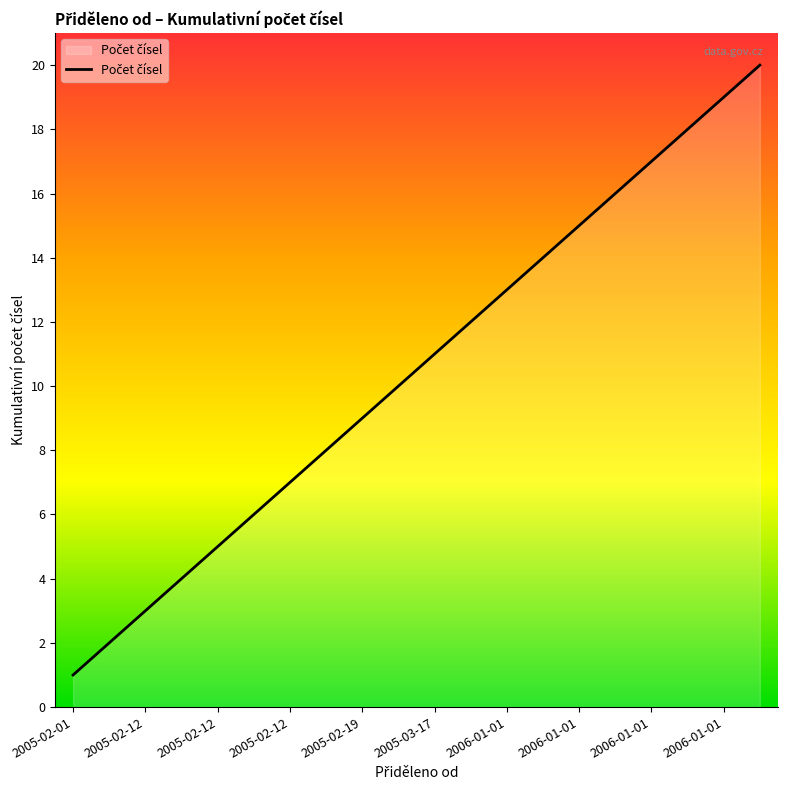

What is the difference between the second highest and second lowest values?

17